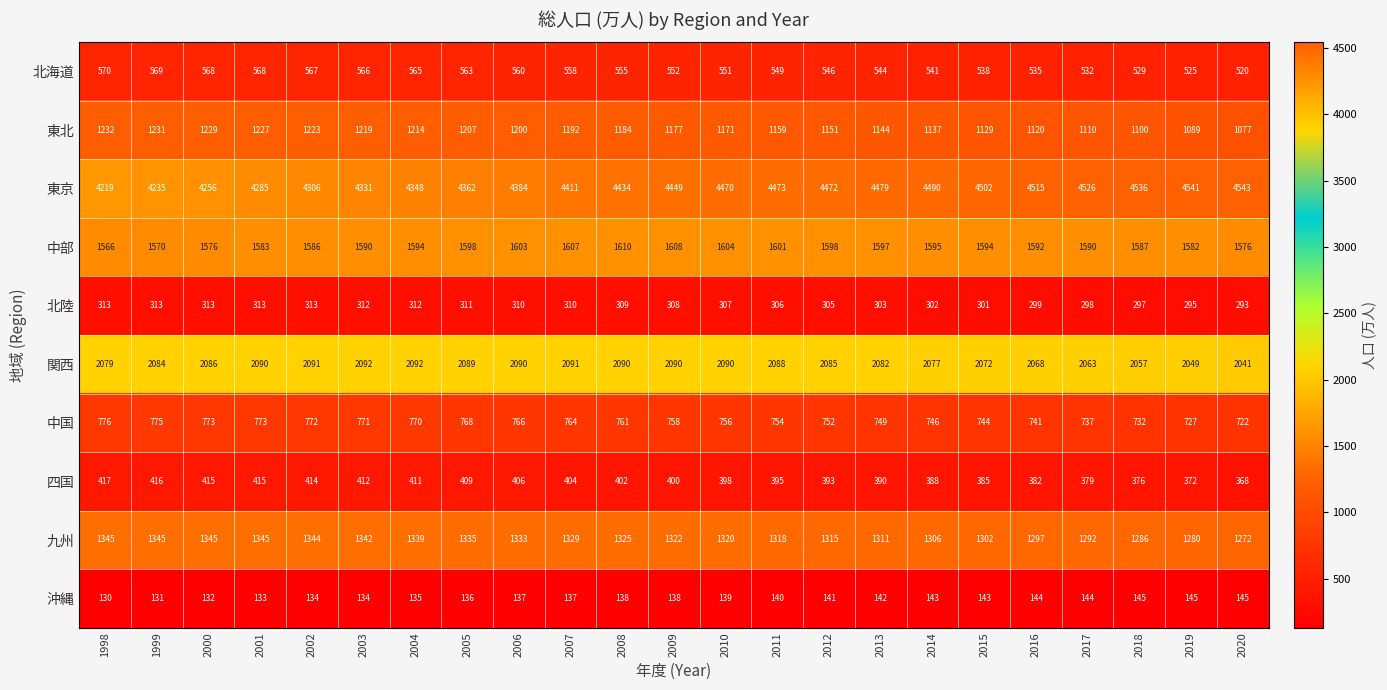

At which category is the sum across all series the highest?

2008